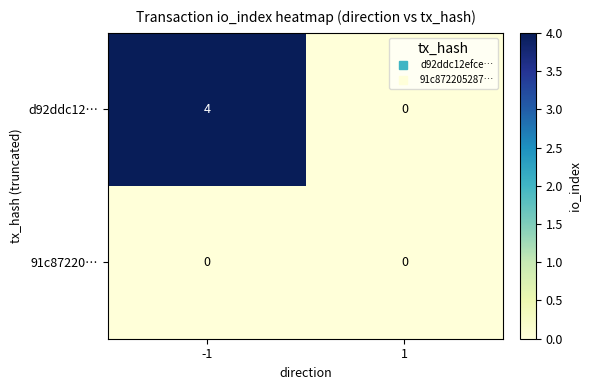

At -1, list the series in order from smallest to largest.

91c87220…, d92ddc12…